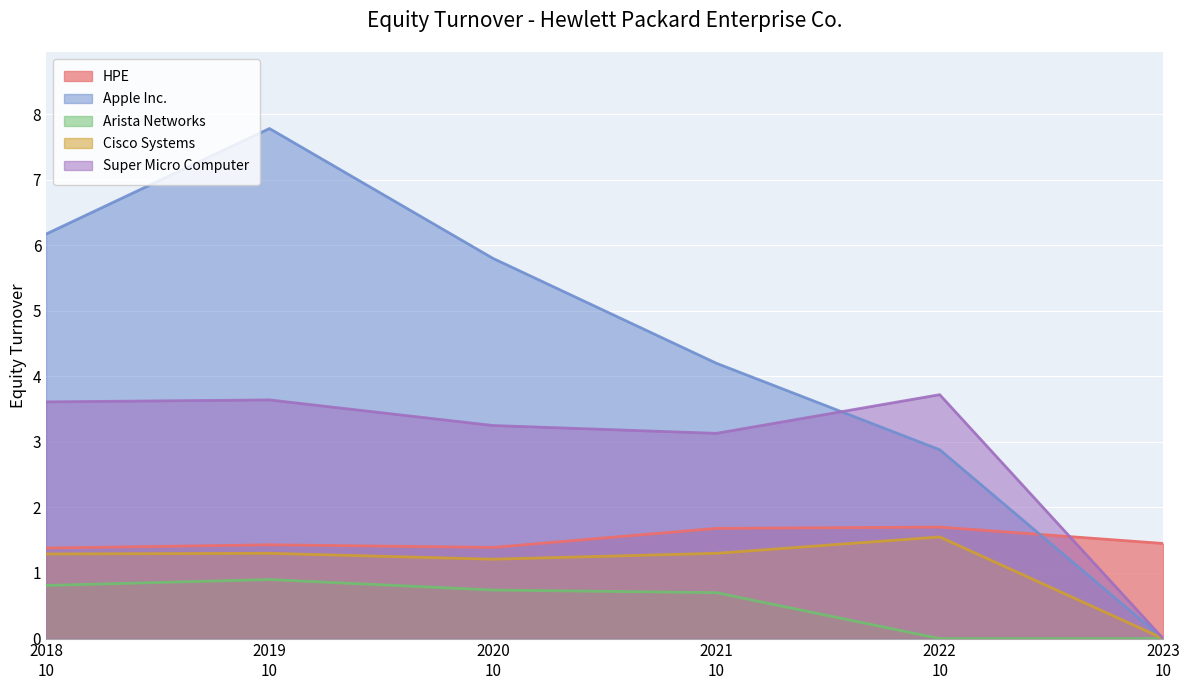

What is the greatest value displayed?

7.8